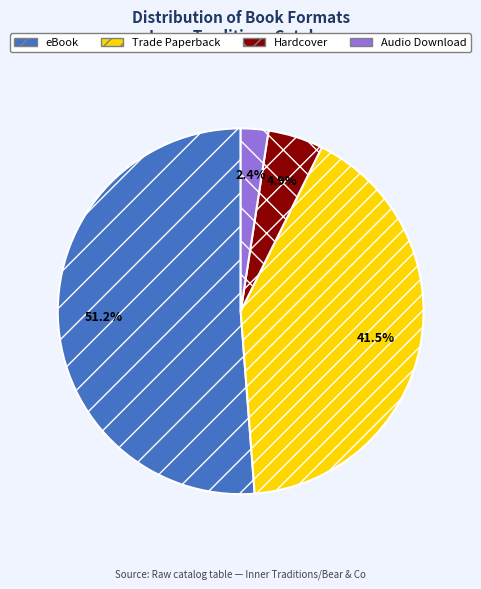

How many segments does this pie chart have?

4